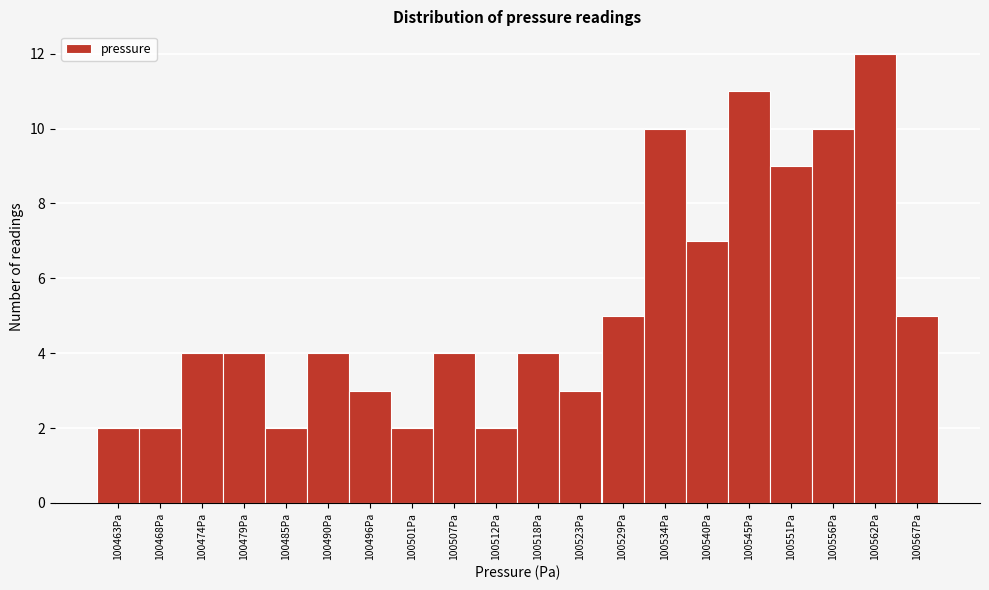

Reading left to right, transcribe this chart: for each bar, give the range it covers on the x-axis and its height. Neither the bar edges nor the heights are printed on the chart, so give them approximately, as read against the axes.

100460.0 to 100465.5: 2
100465.5 to 100471.0: 2
100471.0 to 100476.5: 4
100476.5 to 100482.0: 4
100482.0 to 100487.5: 2
100487.5 to 100493.0: 4
100493.0 to 100498.5: 3
100498.5 to 100504.0: 2
100504.0 to 100509.5: 4
100509.5 to 100515.0: 2
100515.0 to 100520.5: 4
100520.5 to 100526.0: 3
100526.0 to 100531.5: 5
100531.5 to 100537.0: 10
100537.0 to 100542.5: 7
100542.5 to 100548.0: 11
100548.0 to 100553.5: 9
100553.5 to 100559.0: 10
100559.0 to 100564.5: 12
100564.5 to 100570.0: 5